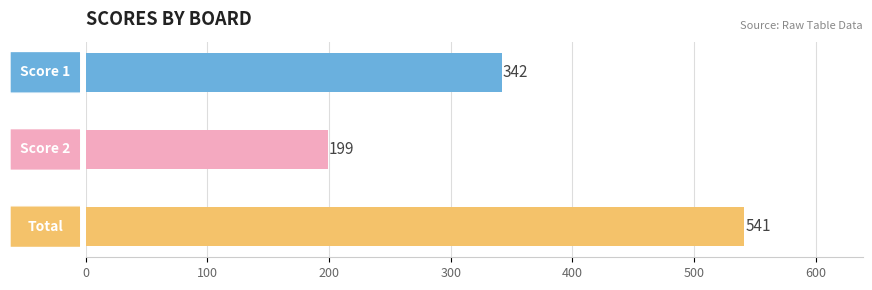

Is it true that Score 2 equals 14 at 13?

False